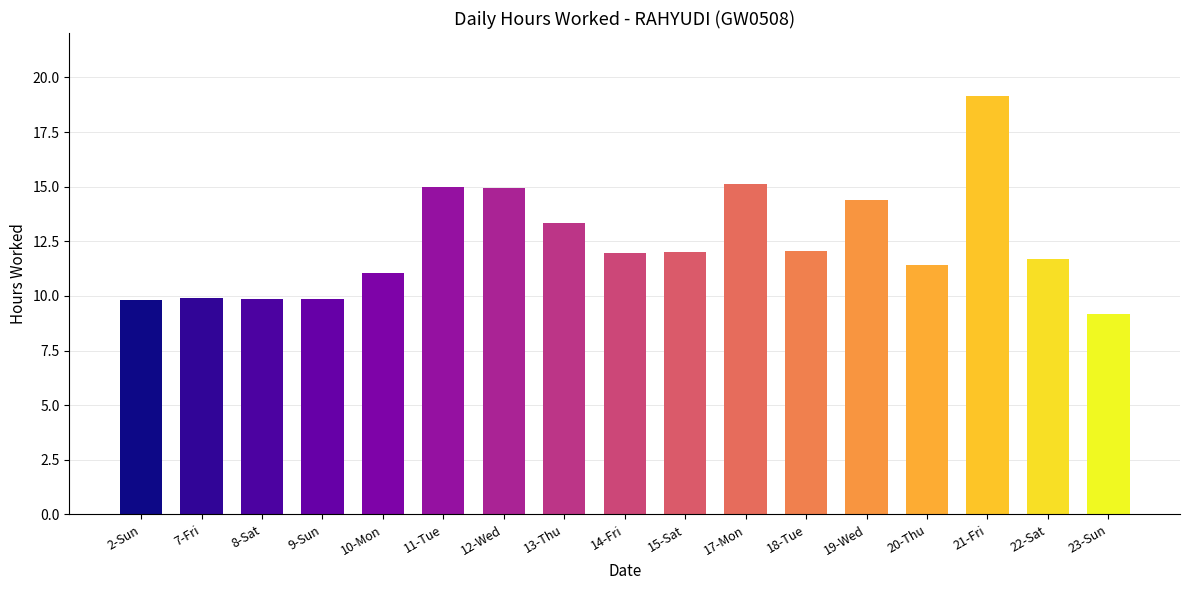

How many distinct data groups are displayed?

1